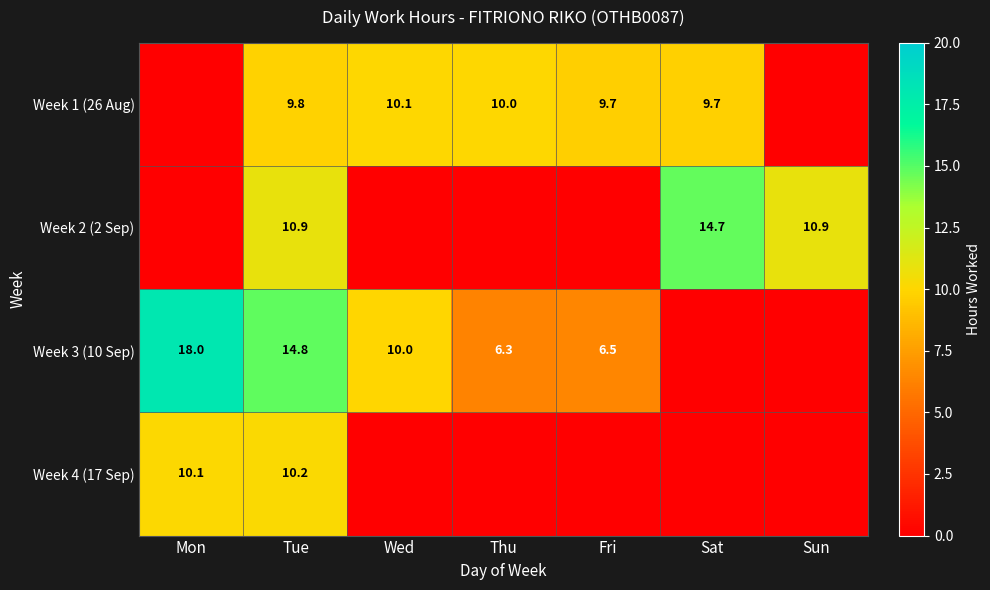

Is it true that Week 4 (17 Sep) equals 18.0 at Tue?

False